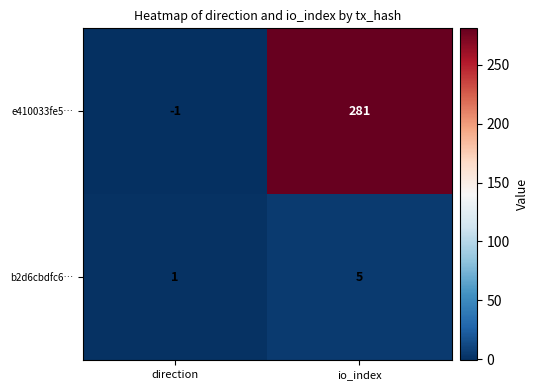

What is the difference between the b2d6cbdfc6… values at direction and io_index?

4